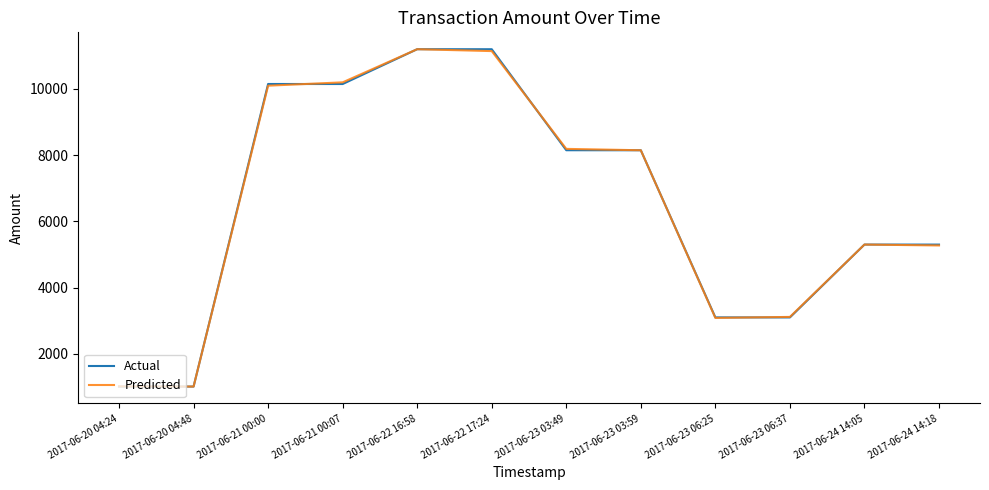

How many interior local peaks does the Predicted series have?

2